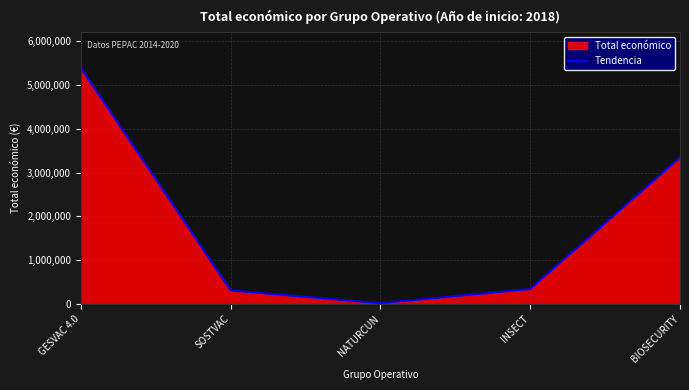

What is the approximate value at NATURCUN, to the nearest 10?

19480